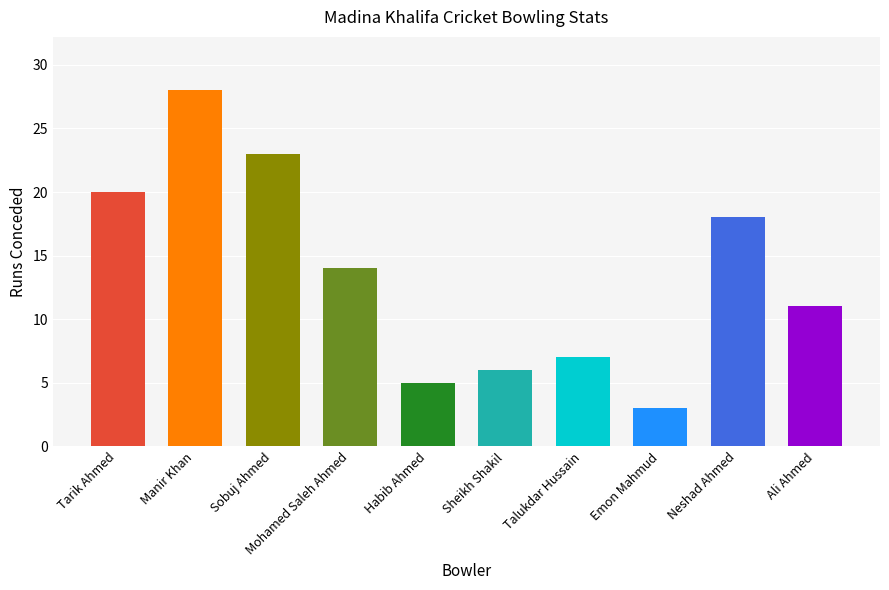

Reading right to left, list all the values displayed in this chart.

Ali Ahmed=11	Neshad Ahmed=18	Emon Mahmud=3	Talukdar Hussain=7	Sheikh Shakil=6	Habib Ahmed=5	Mohamed Saleh Ahmed=14	Sobuj Ahmed=23	Manir Khan=28	Tarik Ahmed=20